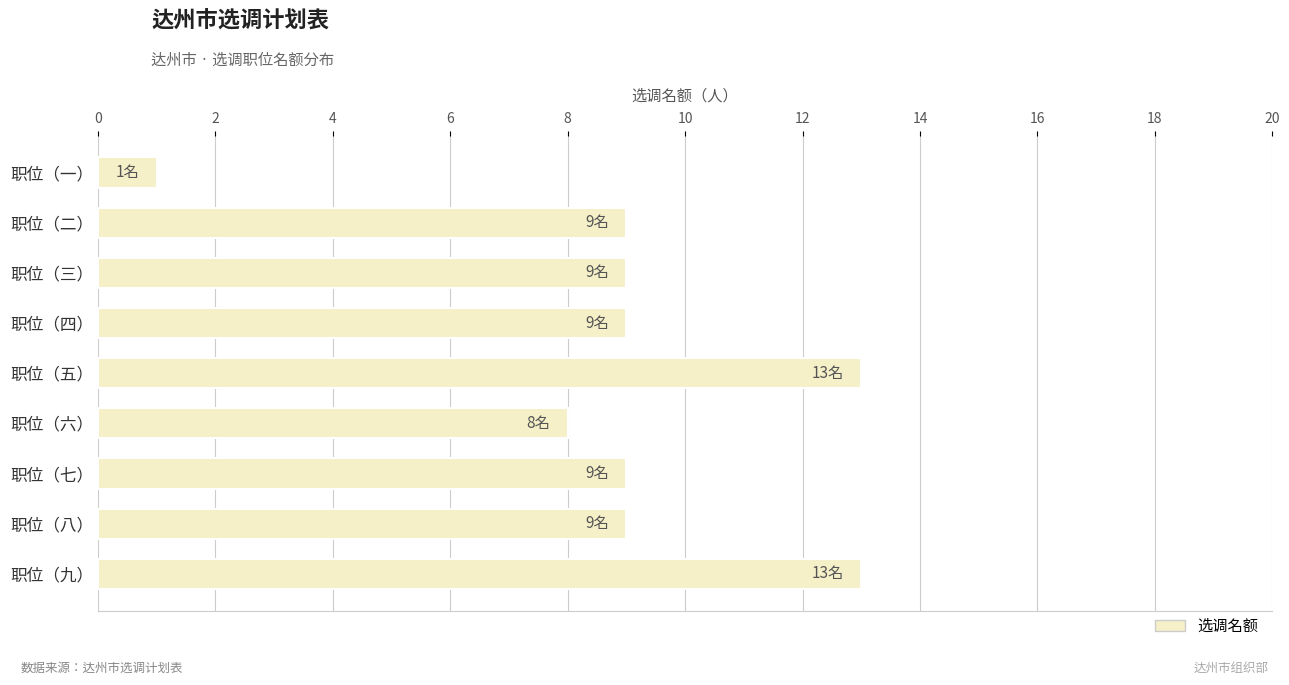

What value does the data have at 职位（四）?

9